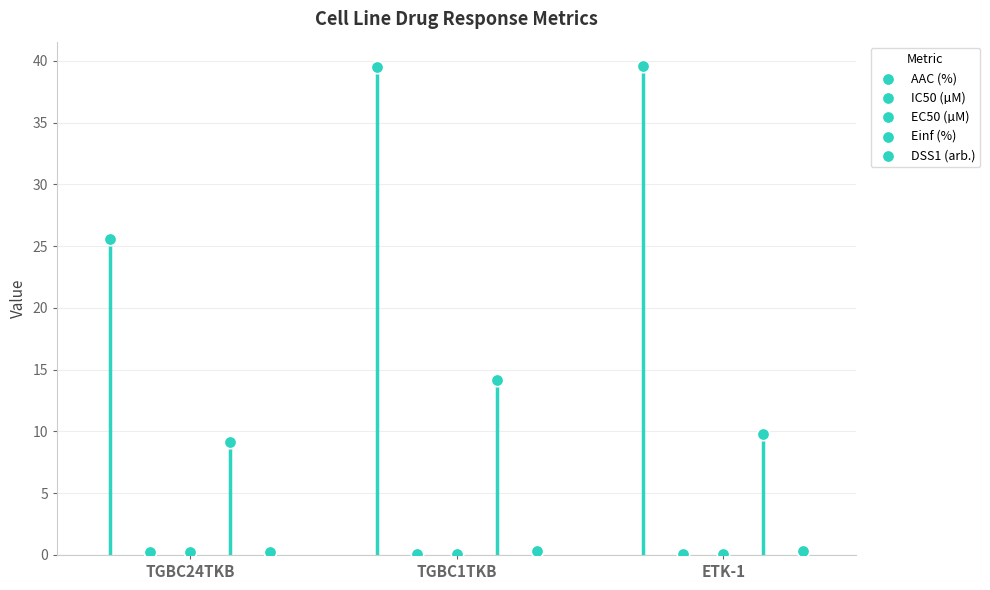

Which series contains the lowest Y value?

EC50 (µM)